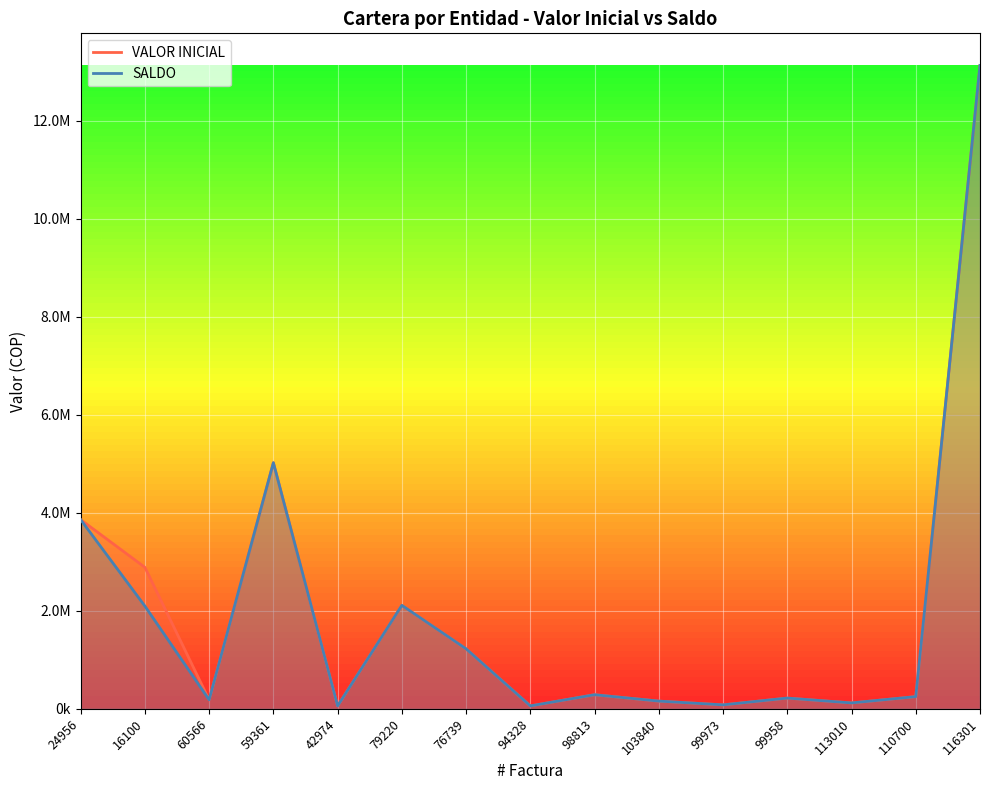

What is the difference between the maximum and minimum values in the SALDO series?

13063015